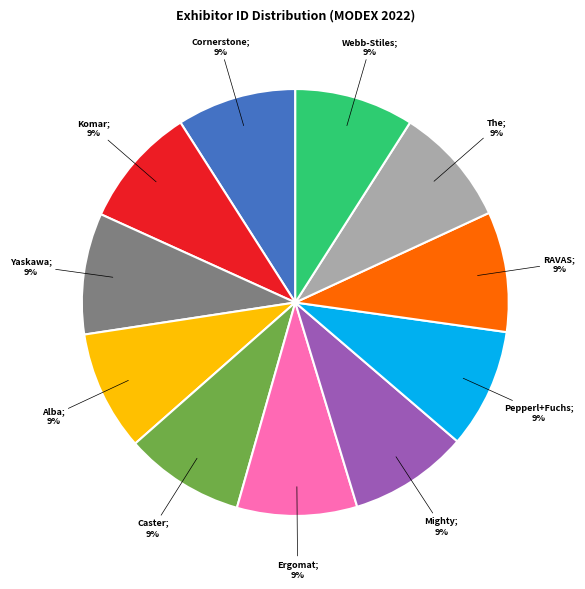

Does any single category account for the majority?

No